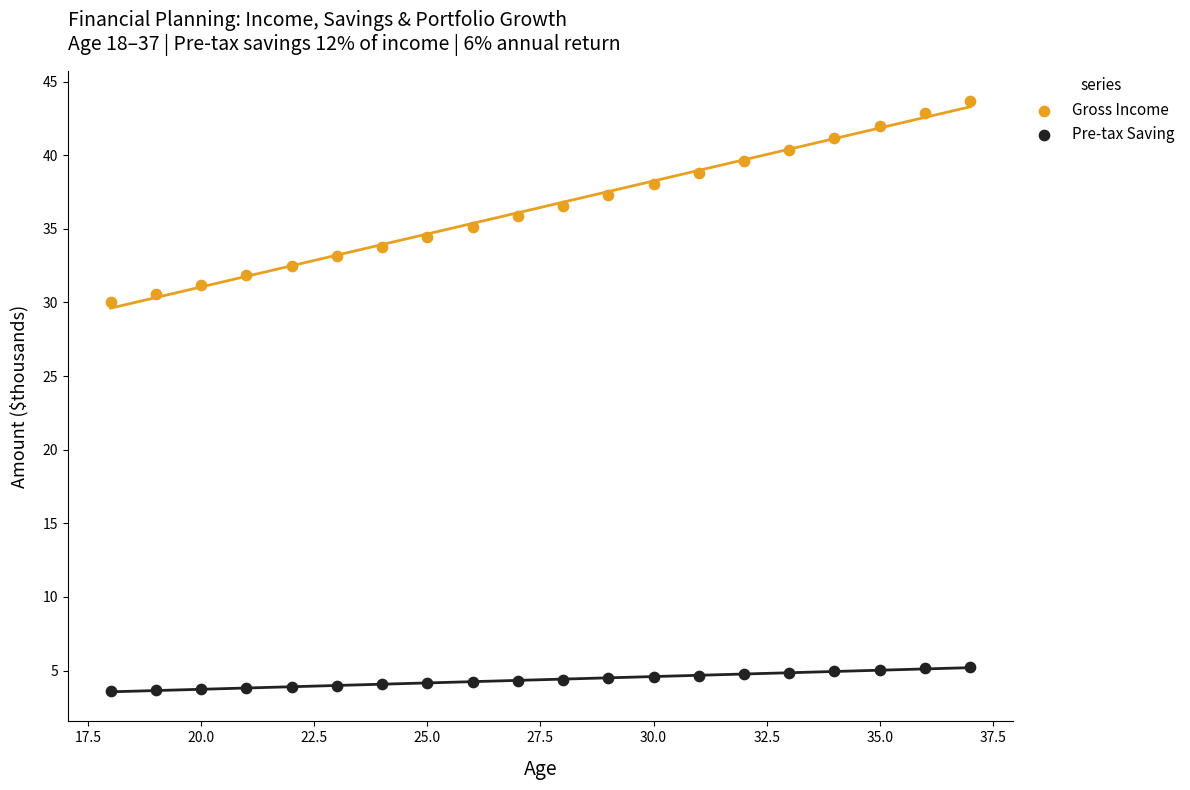

Which series reaches the maximum Y coordinate?

Gross Income